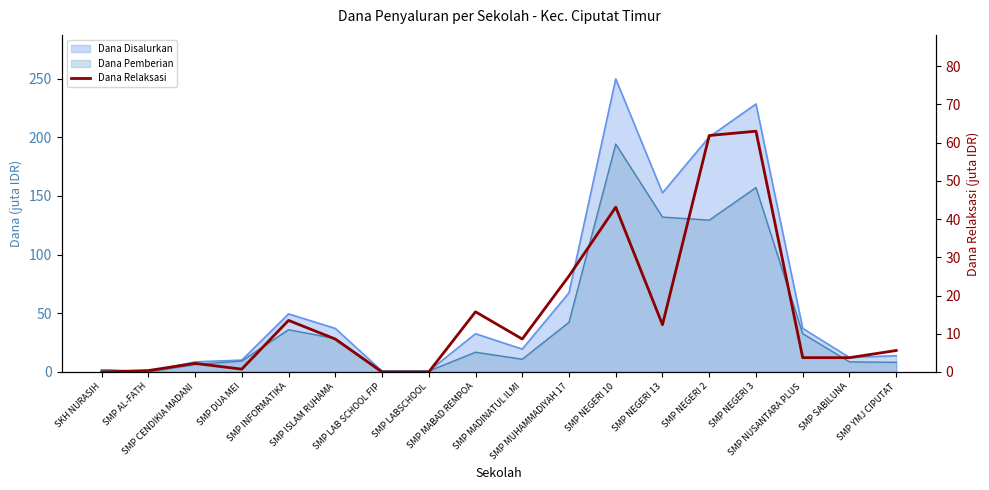

At which category does the data reach its first local valley?

SMP DUA MEI